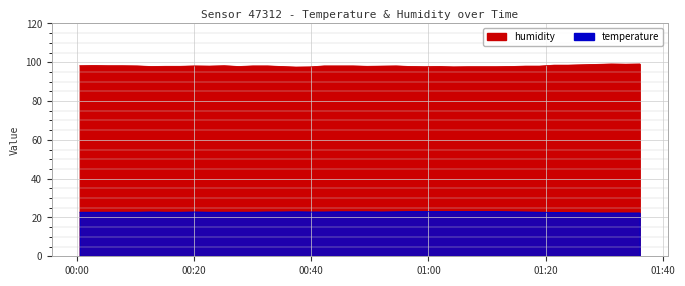

What is the total value across all series at 2023-07-22T00:25:09?

120.9